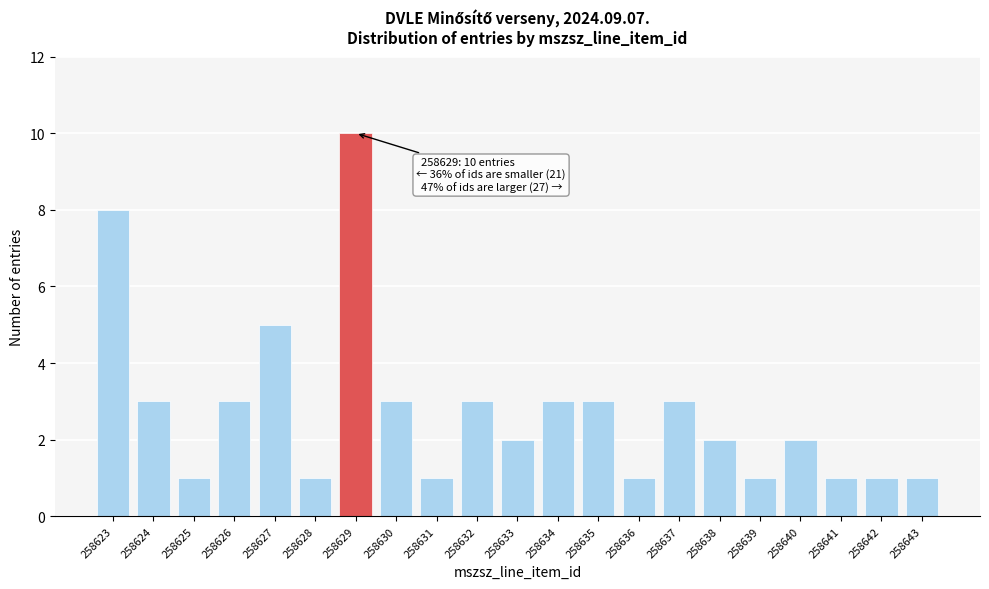

Reading left to right, extract all data points from this chart.

8	3	1	3	5	1	10	3	1	3	2	3	3	1	3	2	1	2	1	1	1